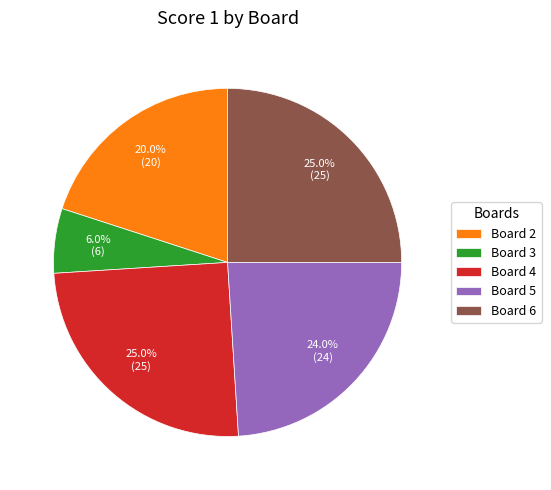

How many segments does this pie chart have?

5